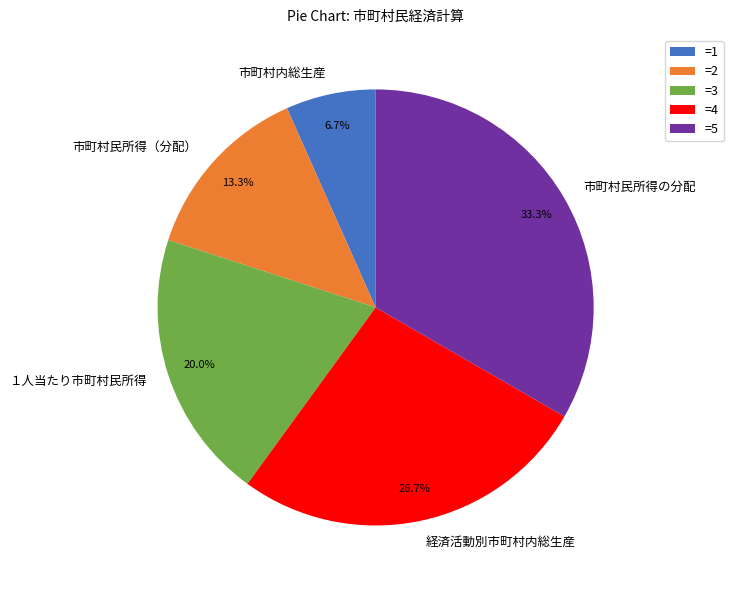

Between １人当たり市町村民所得 and 市町村民所得の分配, which is larger?

市町村民所得の分配